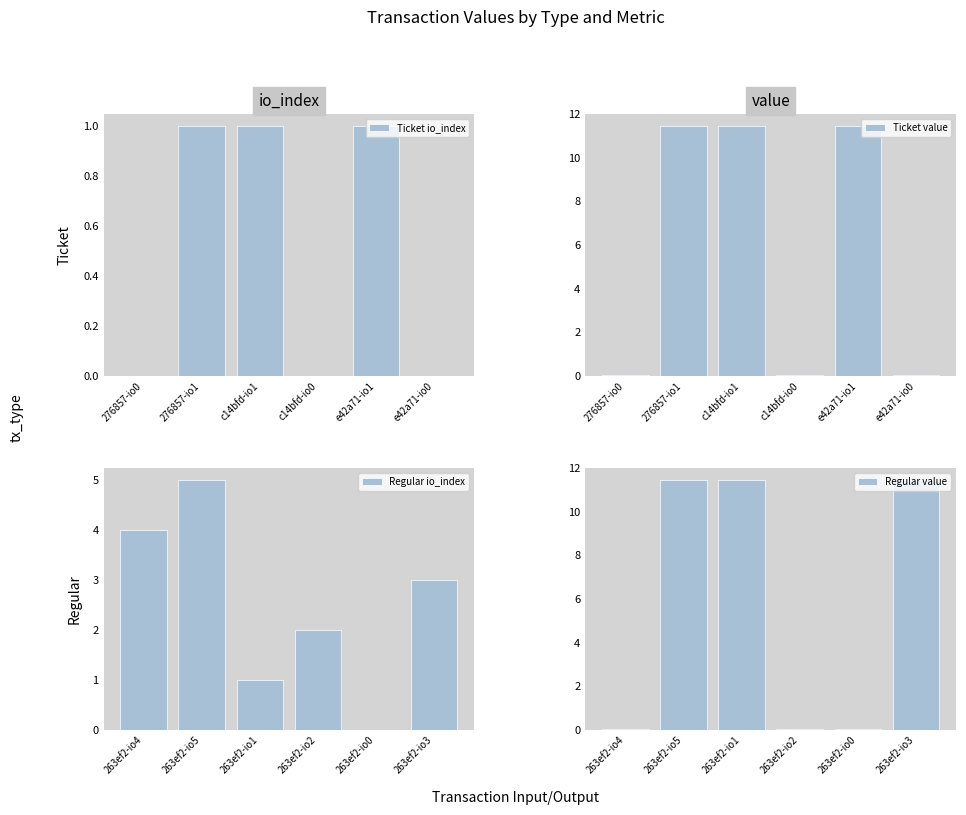

What is the sum of all Regular value values?

34.4